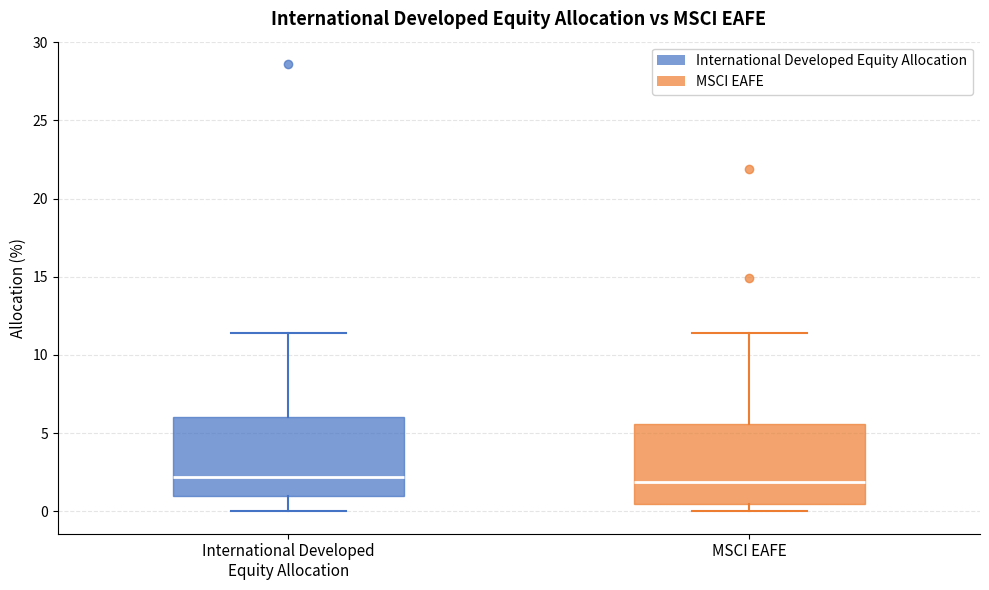

Where does the median line of the box for MSCI EAFE sit on the y-axis? The values are not printed on the chart, so give them approximately, as read against the axis.

2.0